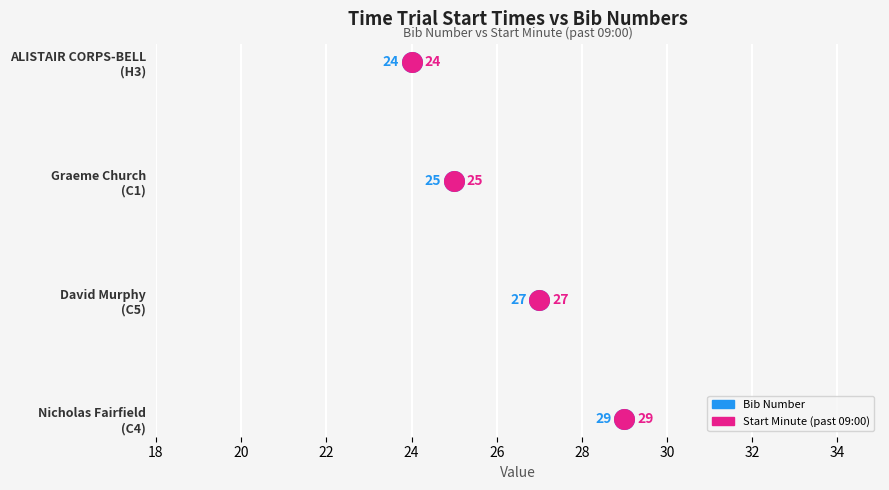

Which series has the widest spread of Y values?

Bib Number